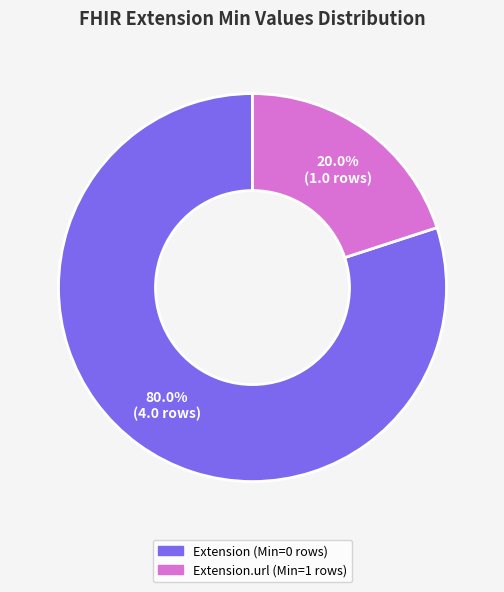

Count the number of slices in the pie.

2